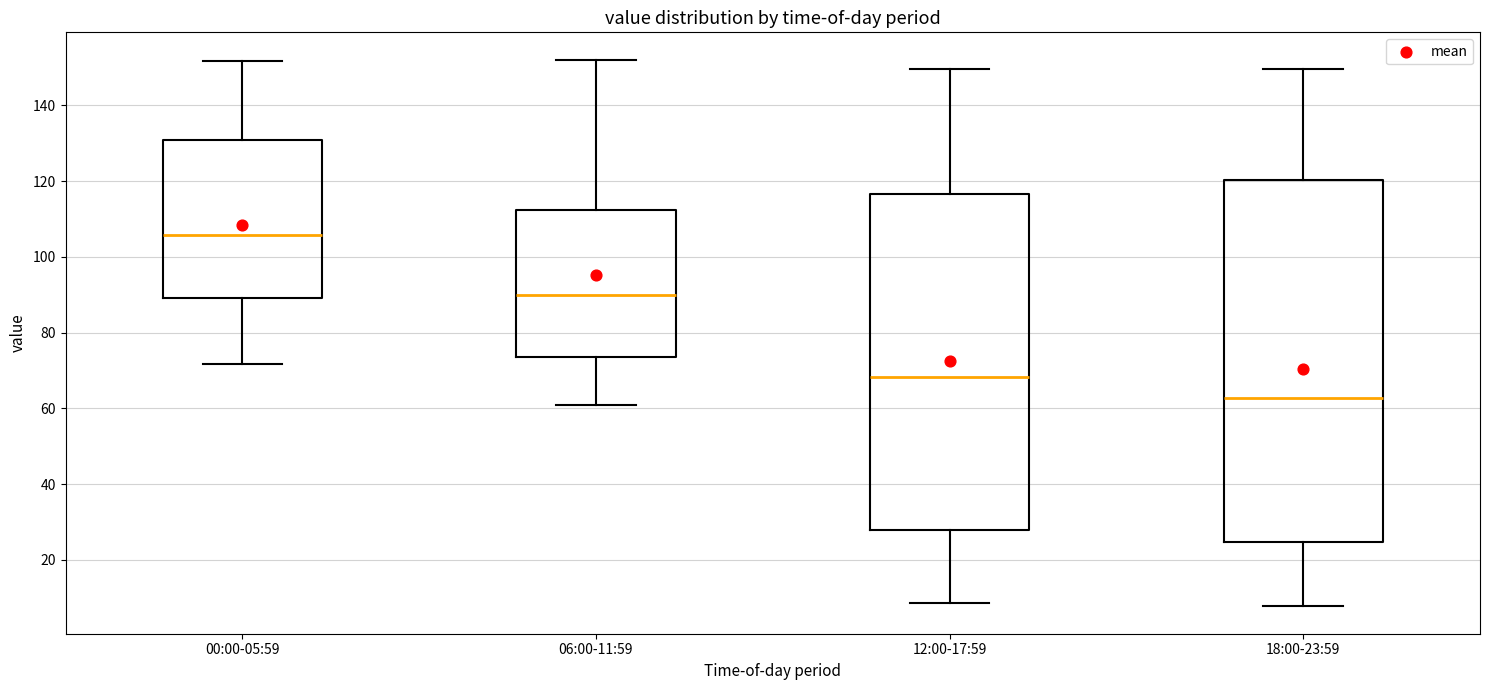

Reading left to right, read every box against the y-axis: the position of its median line, the range the box covers, and the ends of its whiskers. The values are not printed on the chart, so give them approximately, as read against the axis.

00:00-05:59: median 106, box 90 to 130, whiskers 72 to 152
06:00-11:59: median 90, box 74 to 112, whiskers 60 to 152
12:00-17:59: median 68, box 28 to 116, whiskers 8 to 150
18:00-23:59: median 62, box 24 to 120, whiskers 8 to 150